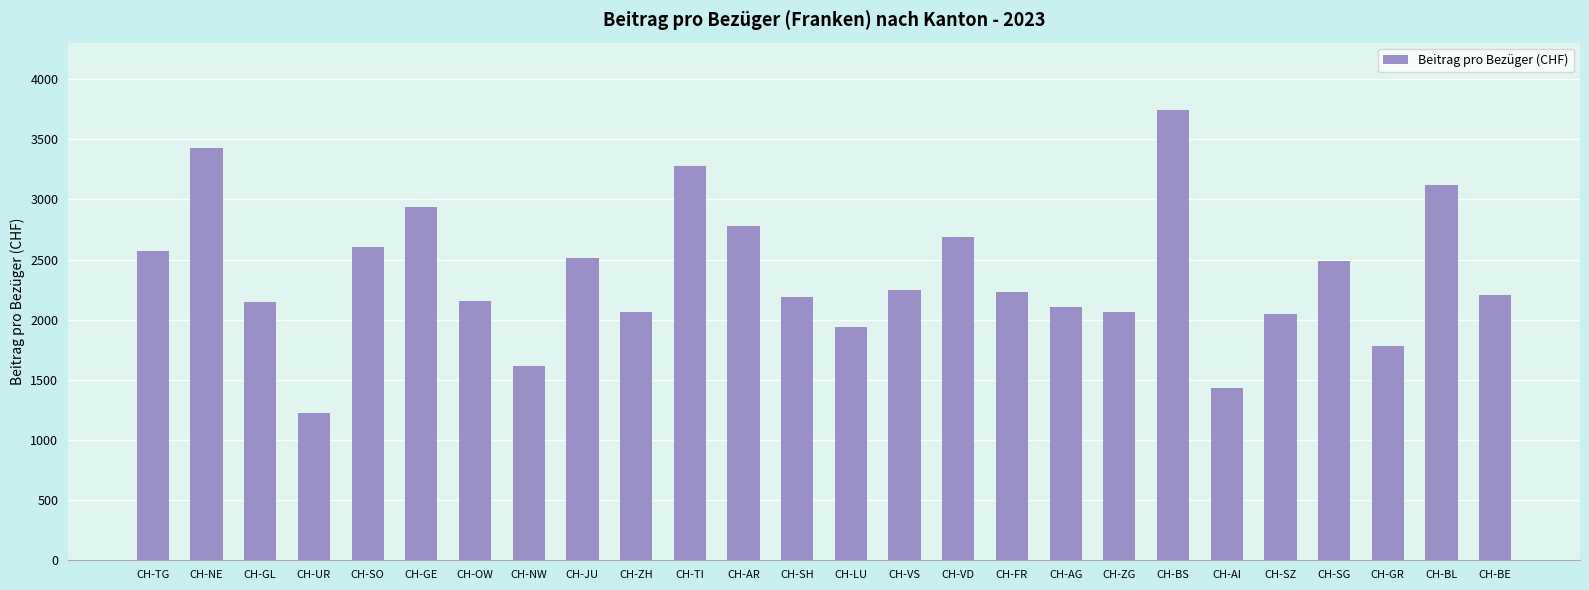

Are the bars horizontal?

No